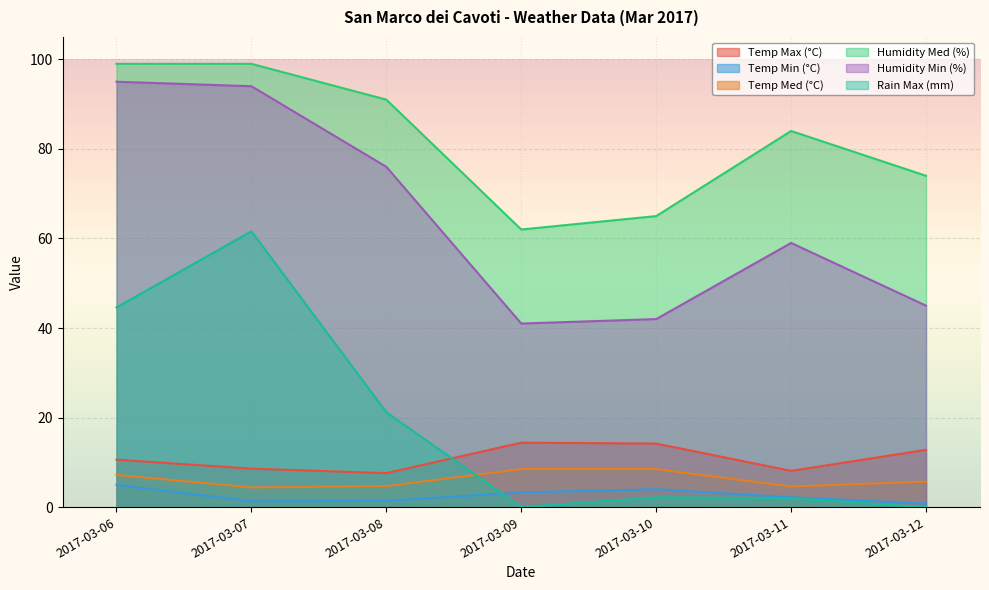

Which series has the largest range (max minus min)?

Rain Max (mm)